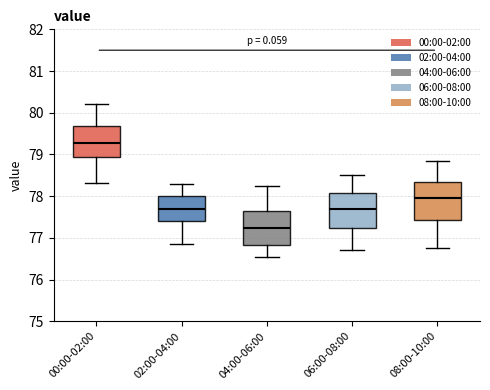

Reading left to right, read every box against the y-axis: the position of its median line, the range the box covers, and the ends of its whiskers. The values are not printed on the chart, so give them approximately, as read against the axis.

00:00-02:00: median 79.3, box 78.9 to 79.7, whiskers 78.3 to 80.2
02:00-04:00: median 77.7, box 77.4 to 78.0, whiskers 76.9 to 78.3
04:00-06:00: median 77.2, box 76.8 to 77.7, whiskers 76.6 to 78.3
06:00-08:00: median 77.7, box 77.2 to 78.1, whiskers 76.7 to 78.5
08:00-10:00: median 78.0, box 77.4 to 78.3, whiskers 76.8 to 78.9